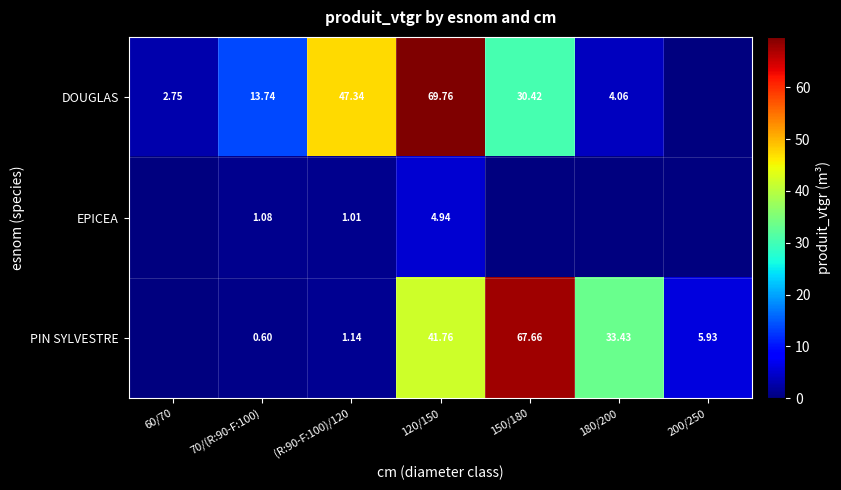

Rank the series at 120/150 from lowest to highest value.

EPICEA, PIN SYLVESTRE, DOUGLAS